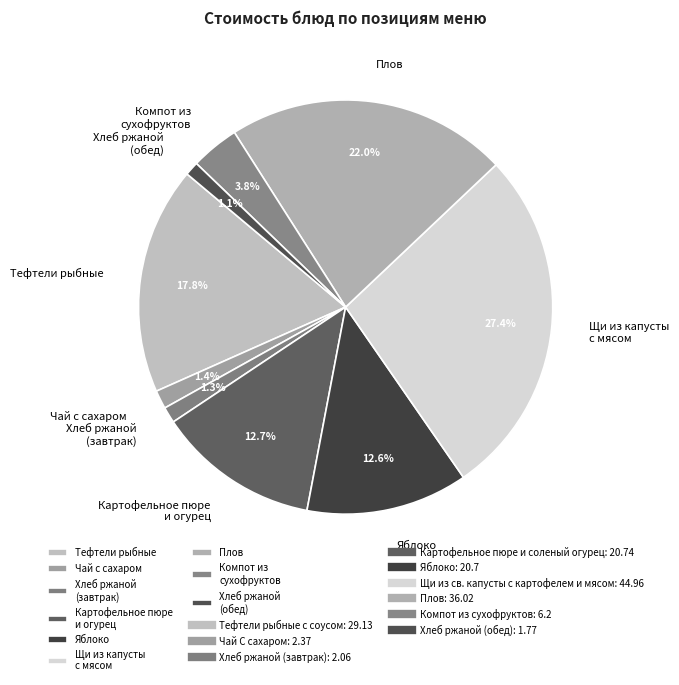

Which category has the biggest portion of the pie?

Щи из капусты с мясом